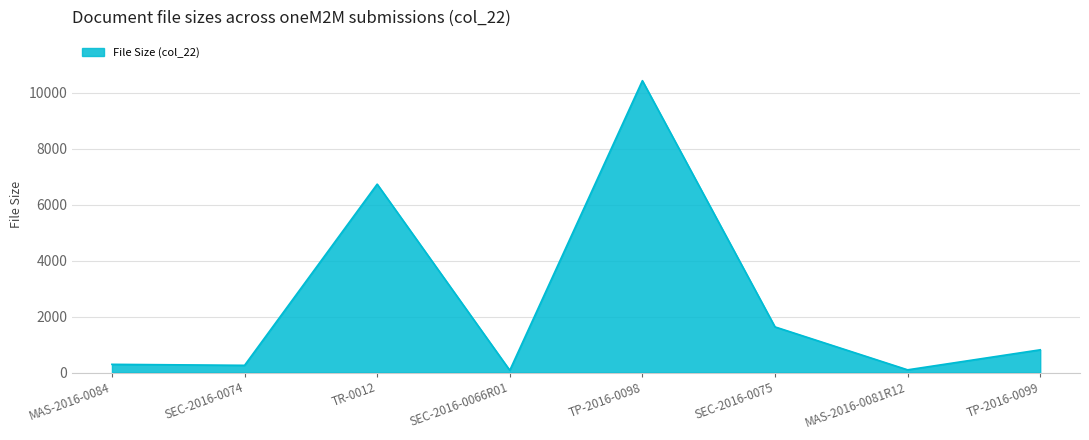

What is the difference between the values at MAS-2016-0081R12 and MAS-2016-0084?

197